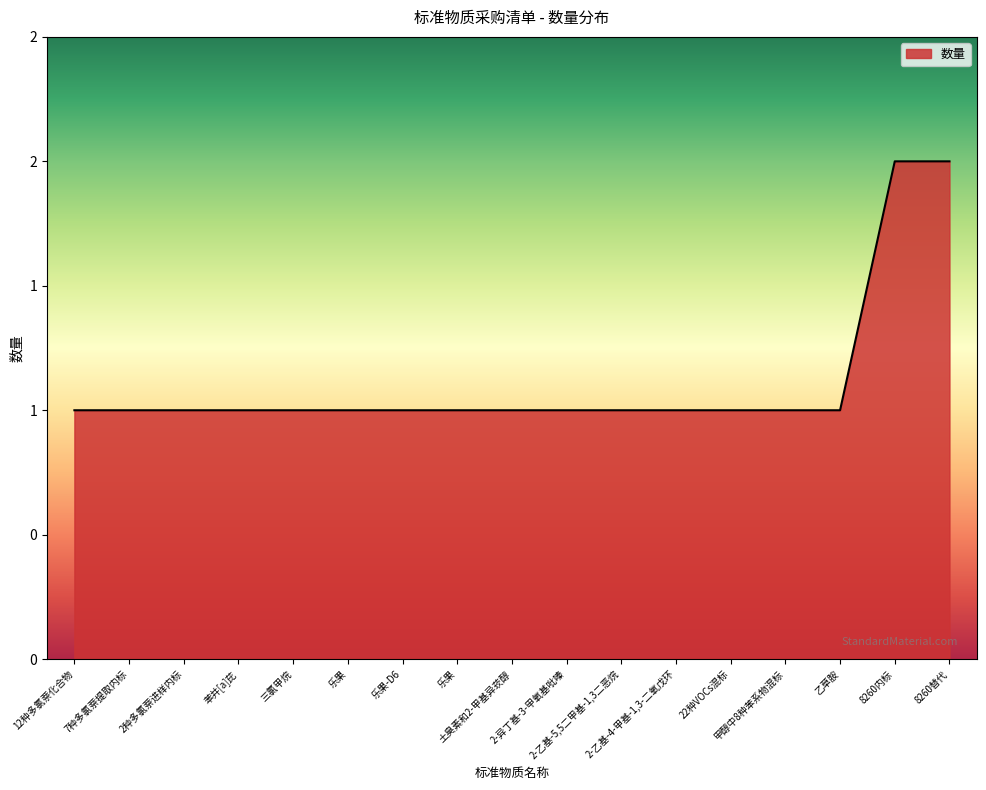

List the labels in order of value, smallest first.

12种多氯萘化合物, 7种多氯萘提取内标, 2种多氯萘进样内标, 苯并[a]芘, 三氯甲烷, 乐果, 乐果-D6, 乐果, 土臭素和2-甲基异莰醇, 2-异丁基-3-甲氧基吡嗪, 2-乙基-5,5二甲基-1,3二恶烷, 2-乙基-4-甲基-1,3-二氧戊环, 22种VOCs混标, 甲醇中8种苯系物混标, 乙草胺, 8260内标, 8260替代